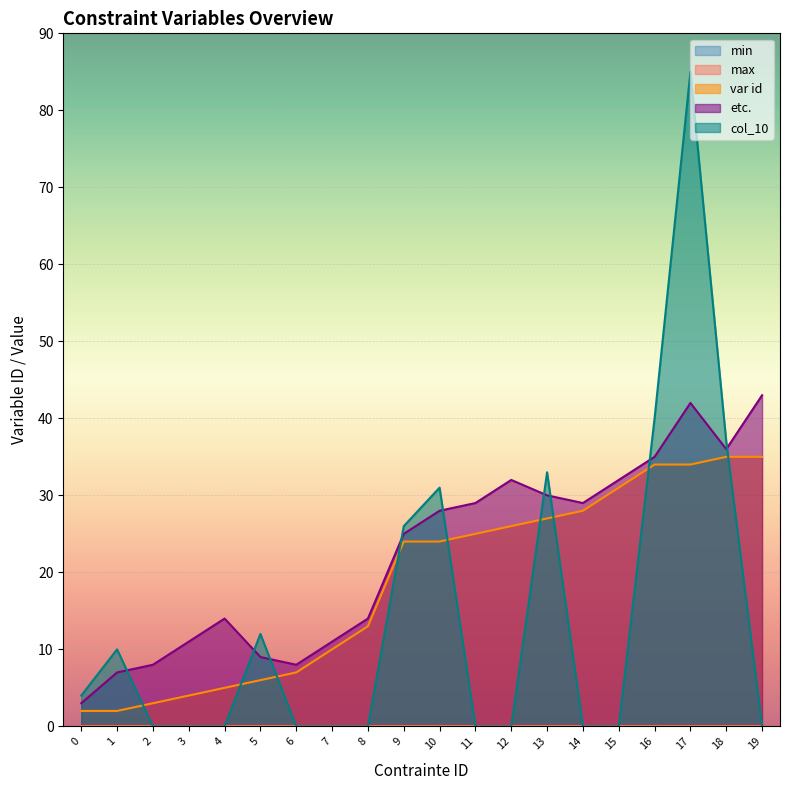

In etc., how many points are higher than both neighbors (excluding endpoints)?

3